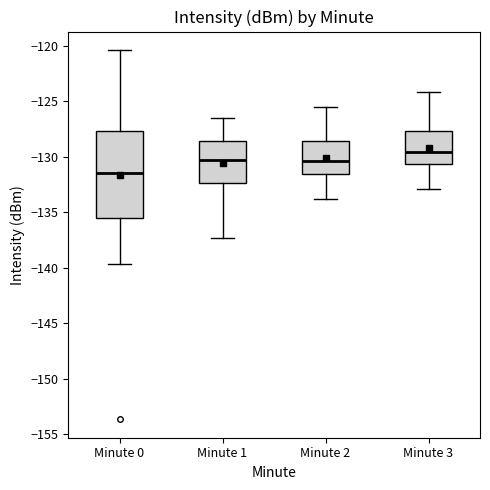

Where does the lower whisker of the box for Minute 2 end on the y-axis? The values are not printed on the chart, so give them approximately, as read against the axis.

-134.0